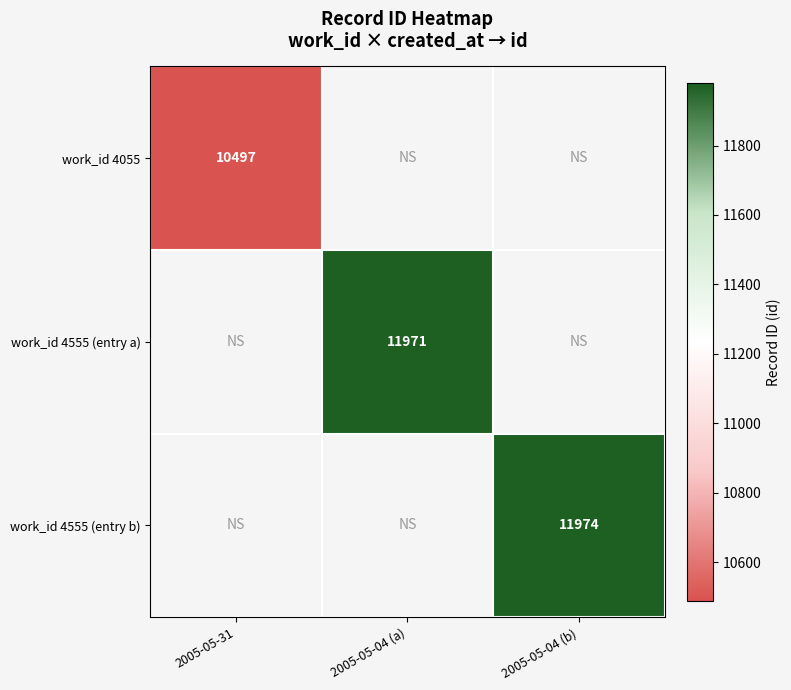

List the series in order of their peak value, lowest first.

work_id 4055, work_id 4555 (entry a), work_id 4555 (entry b)